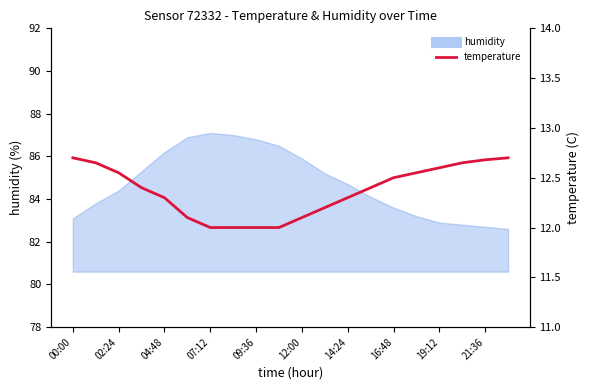

True or false: the data shows 22.3 at 02:24.

False